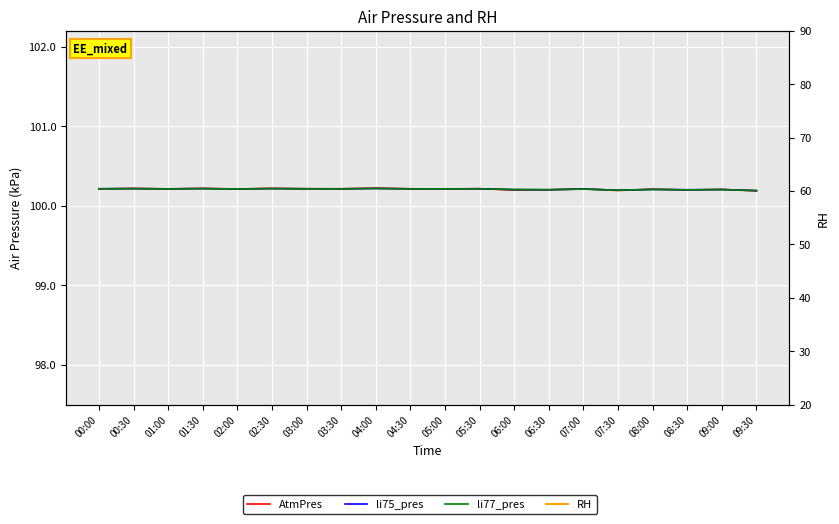

At 04:00, list the series in order from smallest to largest.

RH, li77_pres, li75_pres, AtmPres